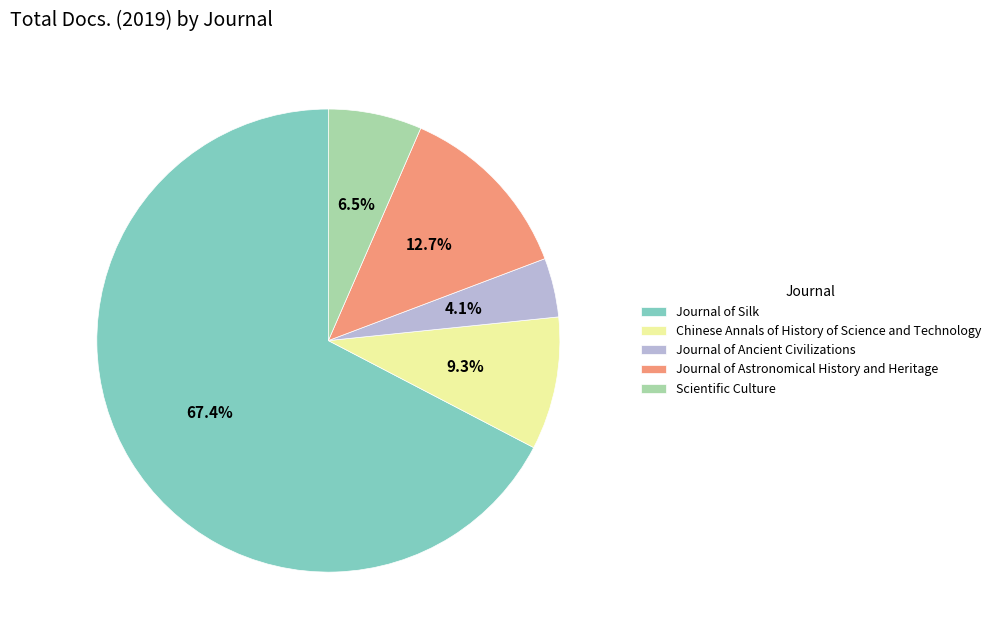

To the nearest percent, what portion does Journal of Silk represent?

67%